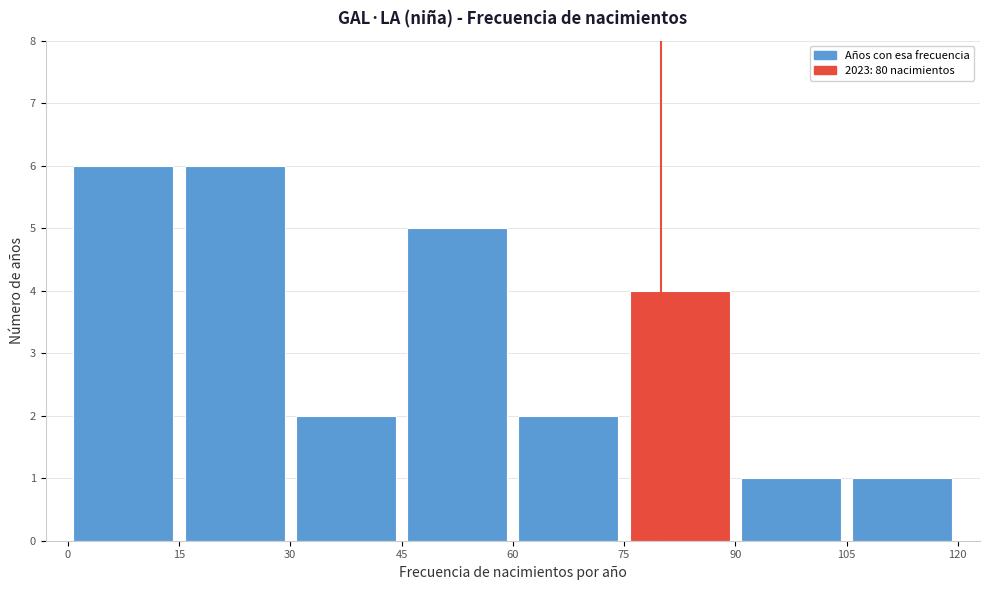

Reading left to right, list every bar in this chart as the range it spans on the x-axis followed by its height. The values are not printed on the chart, so give them approximately, as read against the axis.

0 to 15: 6
15 to 30: 6
30 to 45: 2
45 to 60: 5
60 to 75: 2
75 to 90: 4
90 to 105: 1
105 to 120: 1